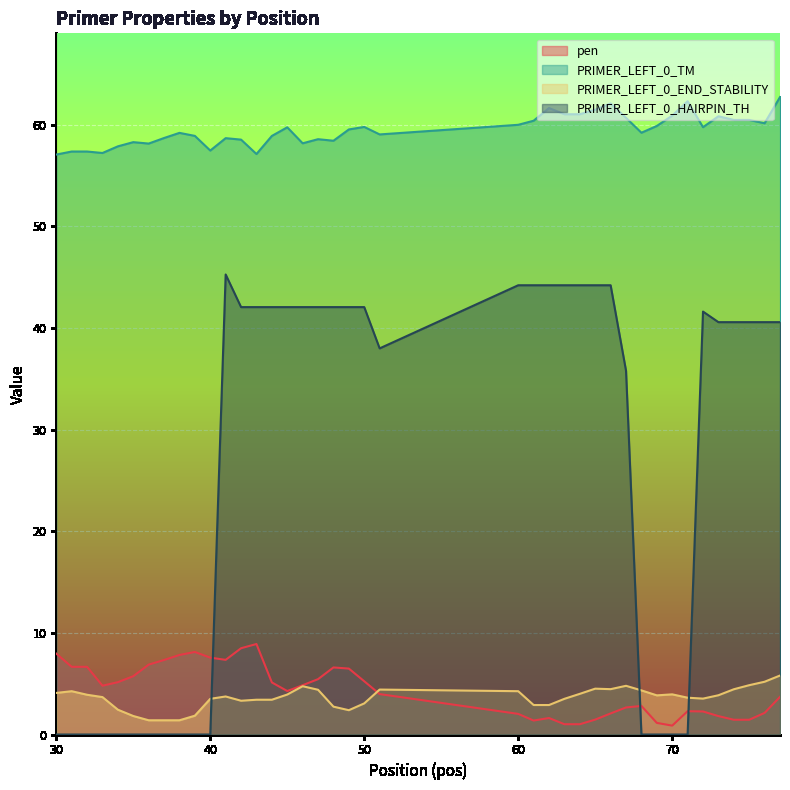

Reading right to left, extract all data points from this chart.

pen: 3.7	2.1	1.5	1.5	1.8	2.3	2.3	0.9	1.1	2.8	2.7	2.1	1.5	1.0	1.0	1.6	1.4	2.0	4.0	5.2	6.5	6.6	5.4	4.8	4.3	5.1	8.9	8.5	7.3	7.6	8.1	7.8	7.3	6.9	5.7	5.1	4.8	6.7	6.7	8.0
PRIMER_LEFT_0_TM: 62.7	60.1	60.5	60.5	60.8	59.7	62.3	60.9	59.9	59.2	60.7	62.1	61.5	61.0	61.0	61.6	60.4	60.0	59.0	59.8	59.5	58.4	58.6	58.2	59.7	58.9	57.1	58.5	58.7	57.4	58.9	59.2	58.7	58.1	58.3	57.9	57.2	57.3	57.3	57.0
PRIMER_LEFT_0_END_STABILITY: 5.8	5.2	4.8	4.5	3.9	3.5	3.6	4.0	3.9	4.3	4.8	4.5	4.5	4.0	3.5	2.9	2.9	4.3	4.4	3.1	2.4	2.7	4.4	4.8	3.9	3.4	3.4	3.3	3.7	3.5	1.9	1.4	1.4	1.4	1.8	2.4	3.7	3.9	4.3	4.1
PRIMER_LEFT_0_HAIRPIN_TH: 40.6	40.6	40.6	40.6	40.6	41.6	0.0	0.0	0.0	0.0	35.8	44.2	44.2	44.2	44.2	44.2	44.2	44.2	38.0	42.0	42.0	42.0	42.0	42.0	42.0	42.0	42.0	42.0	45.2	0.0	0.0	0.0	0.0	0.0	0.0	0.0	0.0	0.0	0.0	0.0